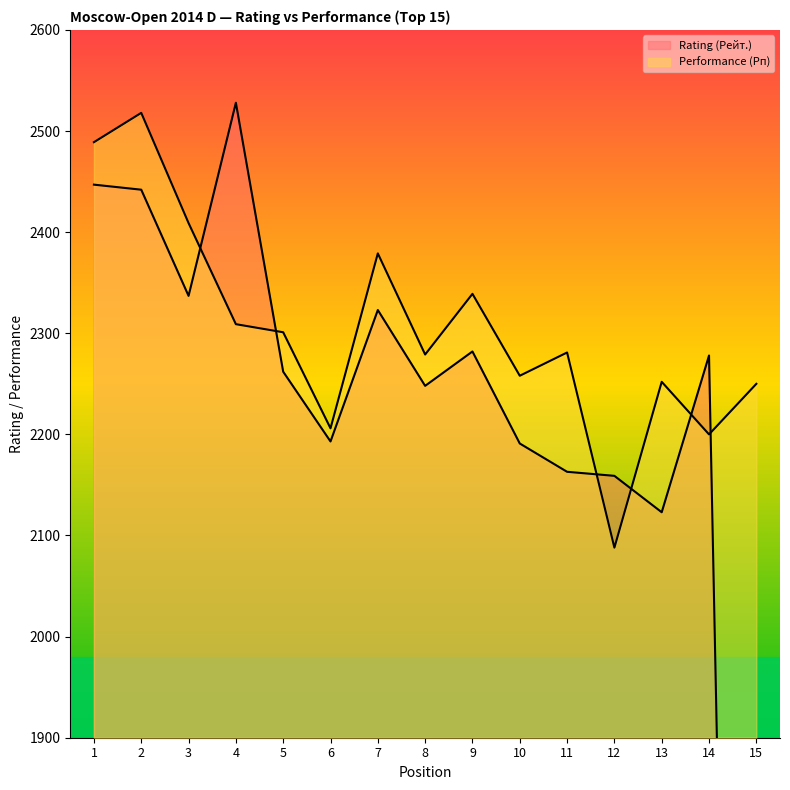

Rank the categories by Performance (Рп) value from highest to lowest.

2, 1, 3, 7, 9, 4, 5, 11, 8, 10, 13, 15, 6, 14, 12